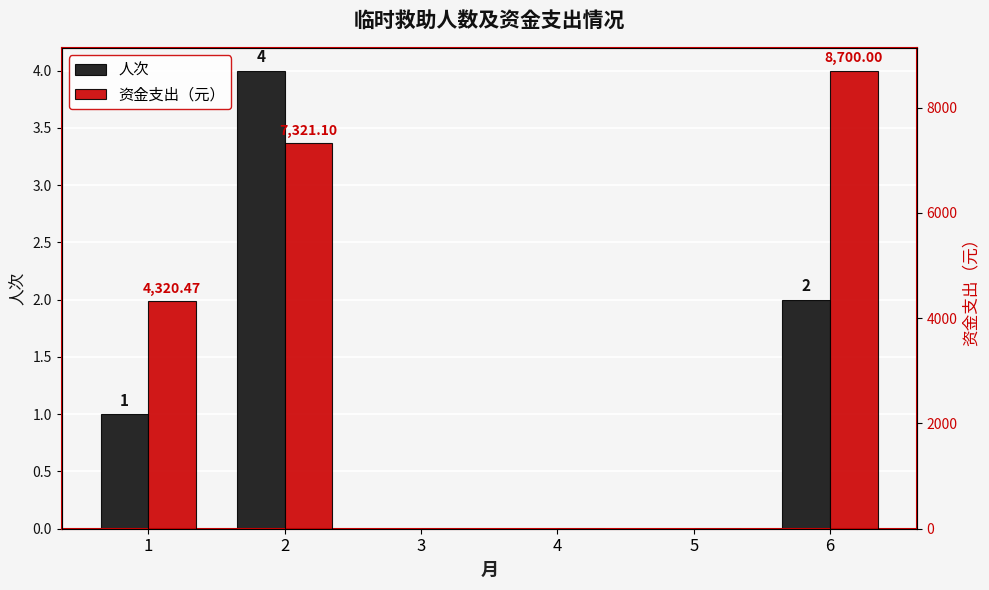

Between 3 and 6, which series saw the biggest shift?

资金支出（元）